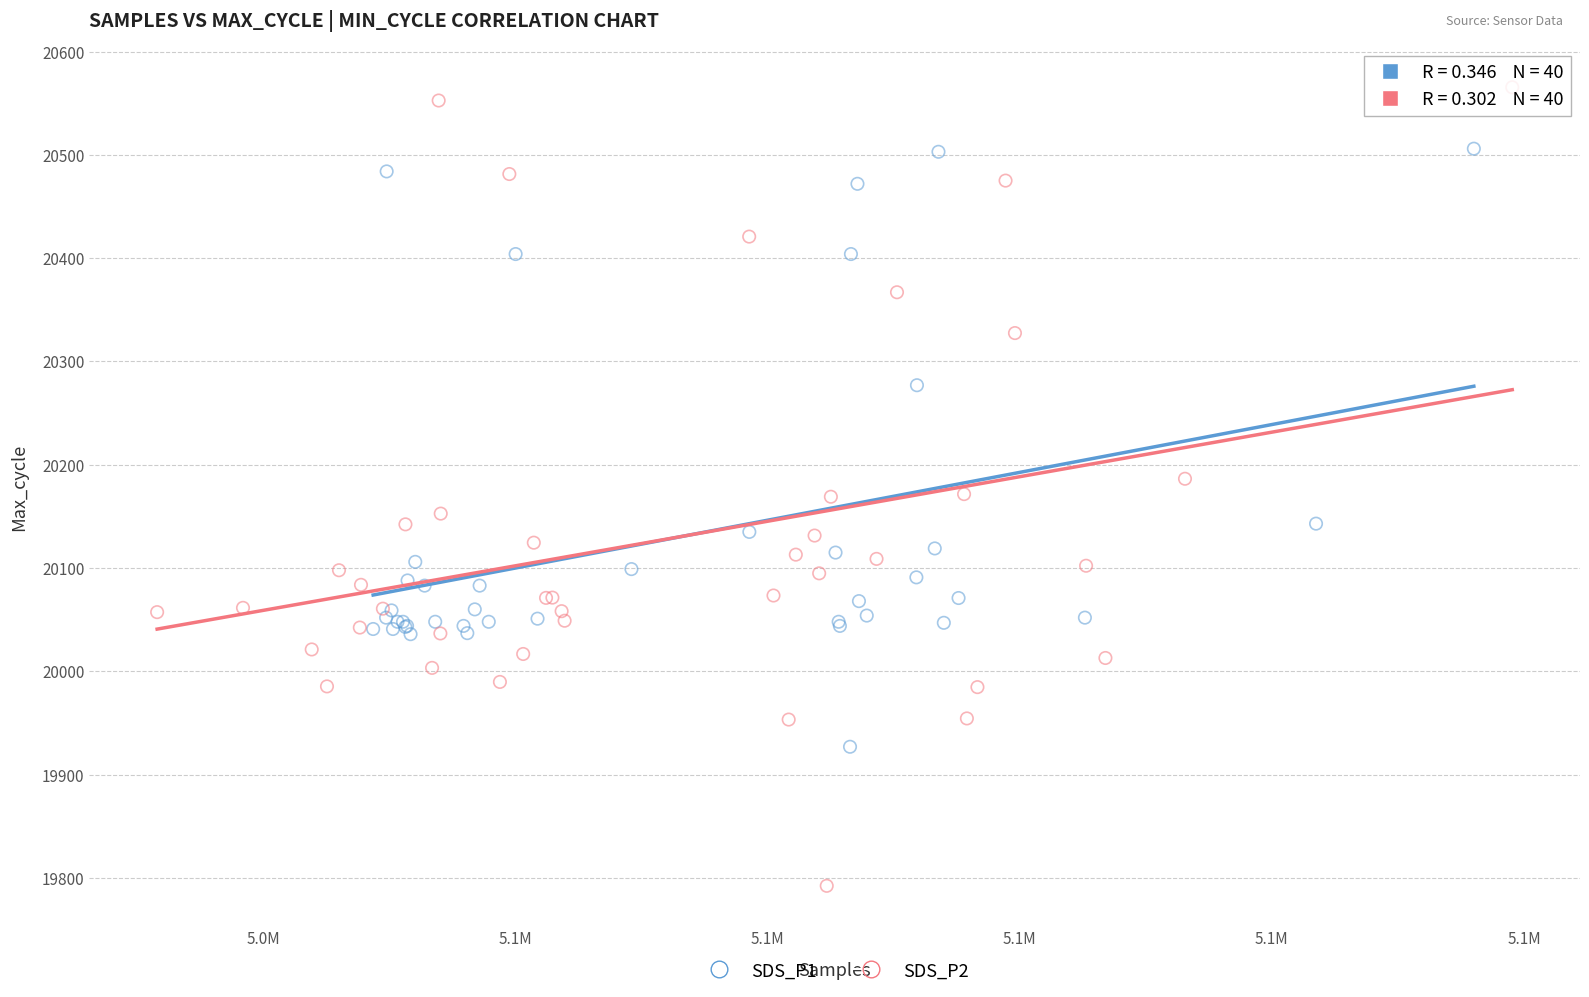

What are all the series names shown in the legend?

SDS_P1, SDS_P2